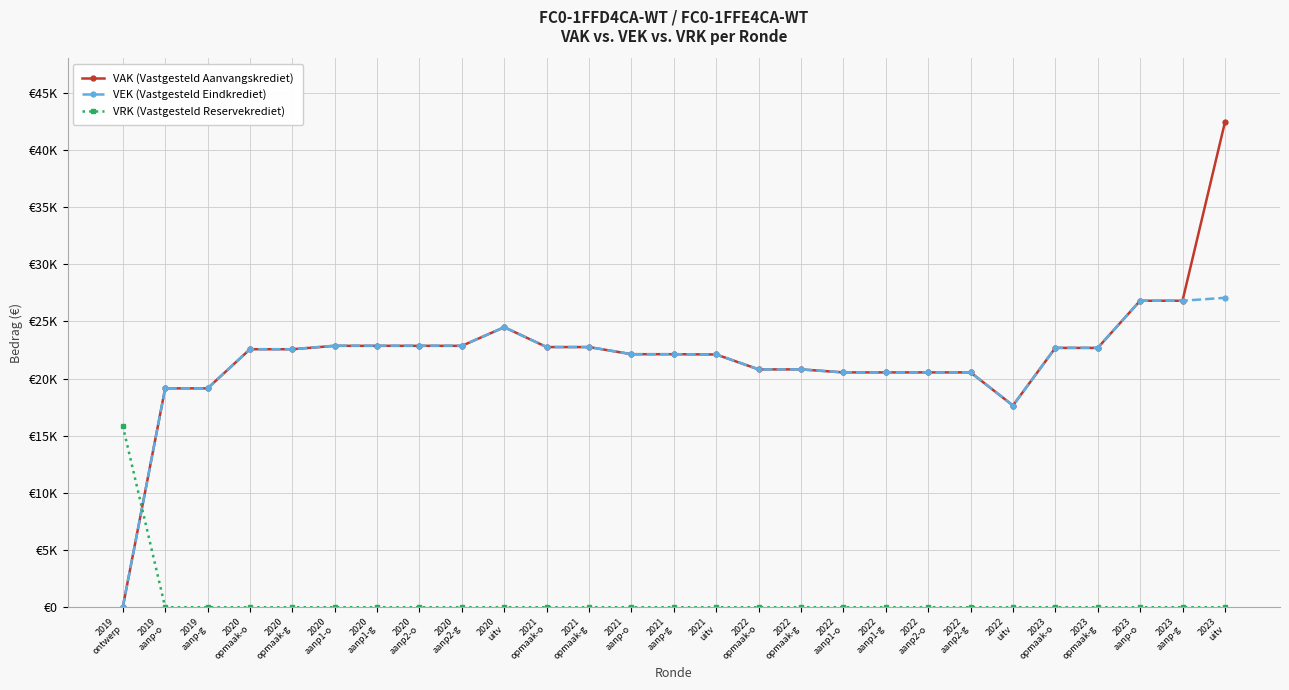

What are all the series names shown in the legend?

VAK (Vastgesteld Aanvangskrediet), VEK (Vastgesteld Eindkrediet), VRK (Vastgesteld Reservekrediet)